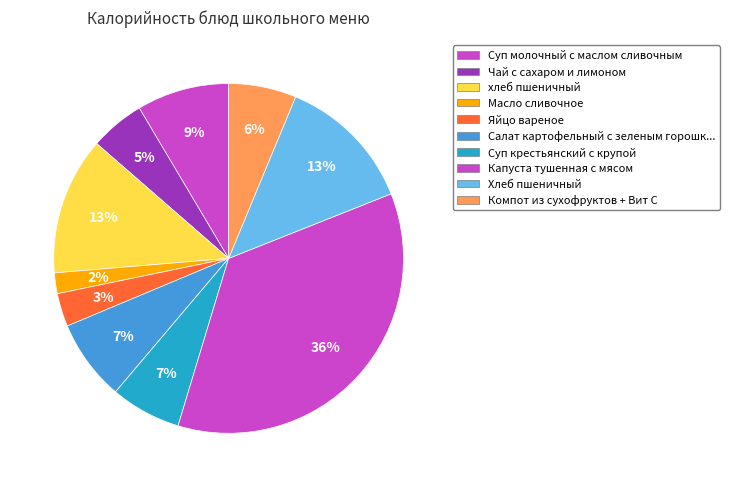

Count the number of slices in the pie.

10